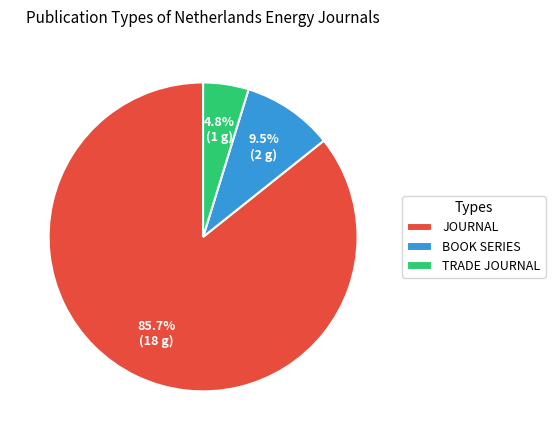

Does any single category account for the majority?

Yes